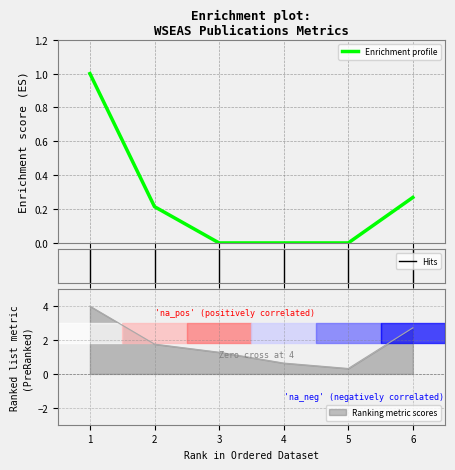

What is the highest value of the Enrichment profile series?

1.0